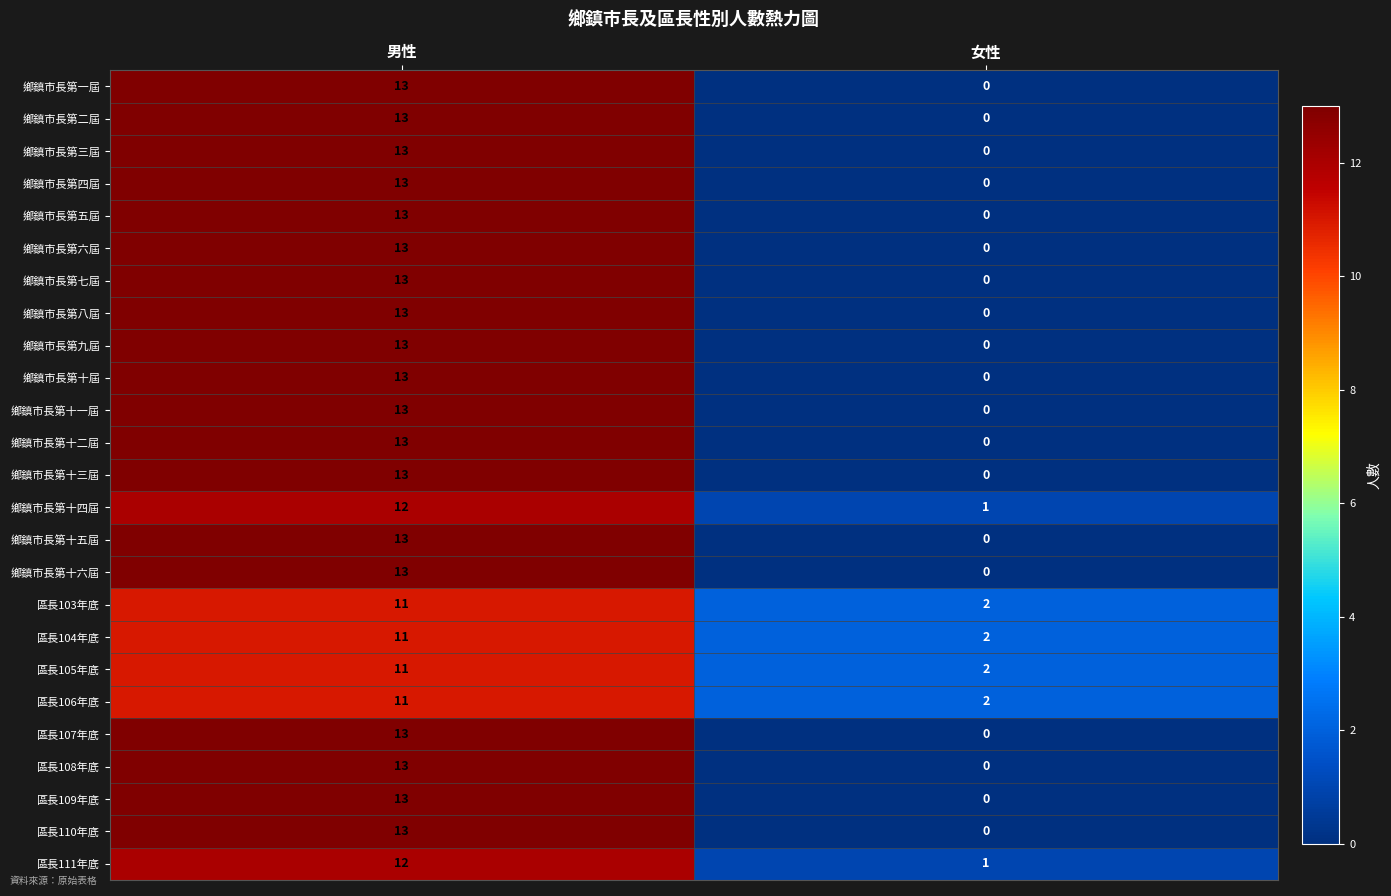

Is it true that 區長107年底 equals 18 at 男性?

False